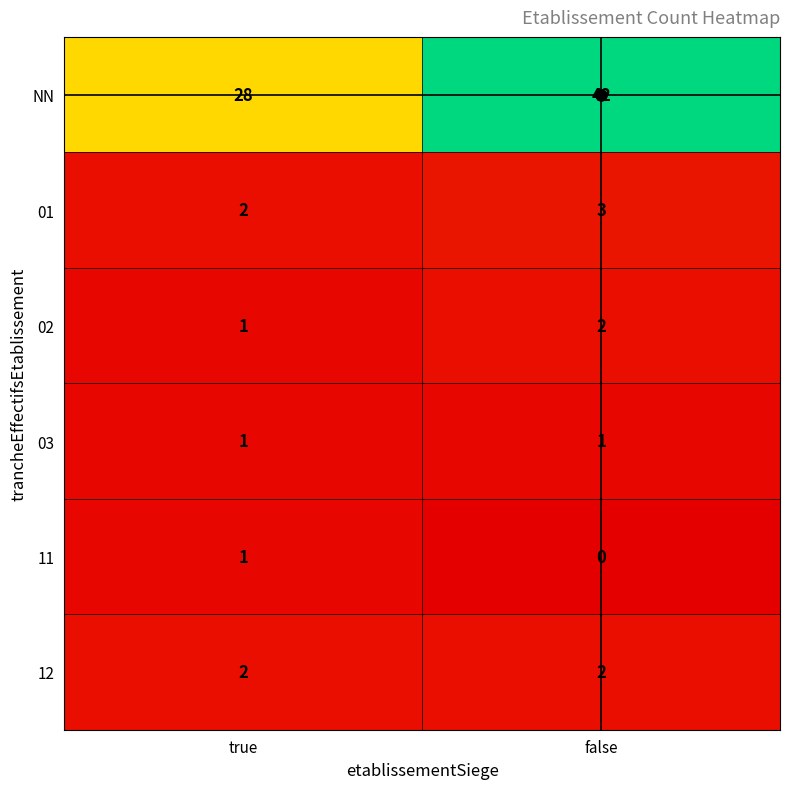

Rank the categories by 11 value from lowest to highest.

false, true